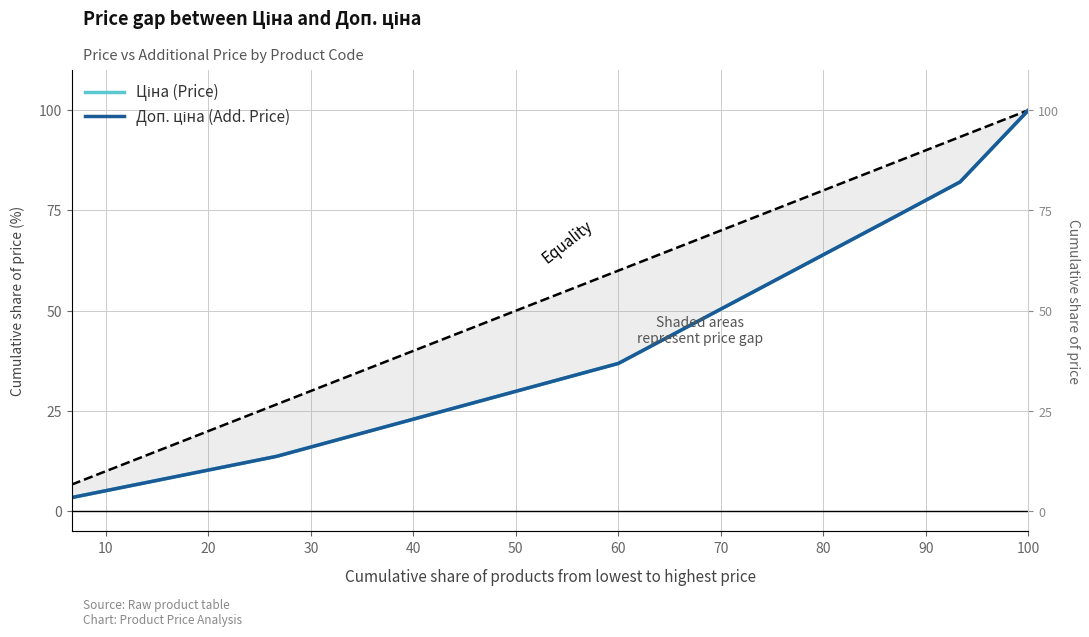

True or false: Доп. ціна (Add. Price) and Ціна (Price) intersect in this chart.

False